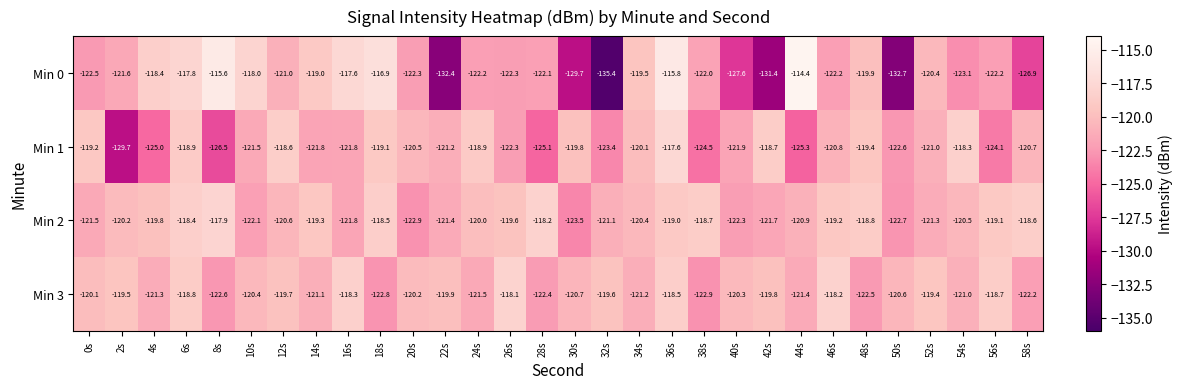

List the labels in order of Min 3 value, smallest first.

38s, 18s, 8s, 48s, 28s, 58s, 24s, 44s, 4s, 34s, 14s, 54s, 30s, 50s, 10s, 40s, 20s, 0s, 22s, 42s, 12s, 32s, 2s, 52s, 6s, 56s, 36s, 16s, 46s, 26s